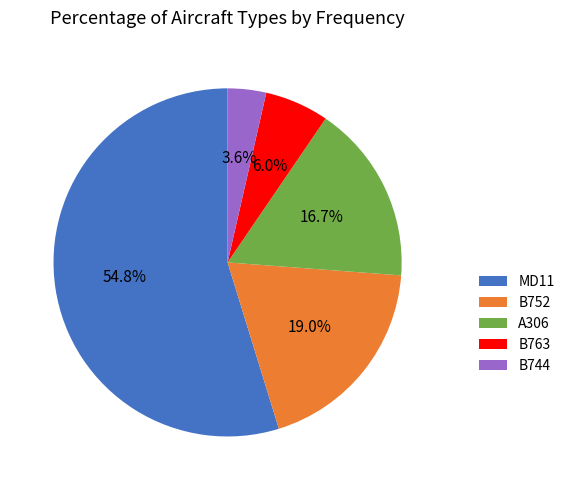

What is the total percentage of B763 and MD11?

60.7%